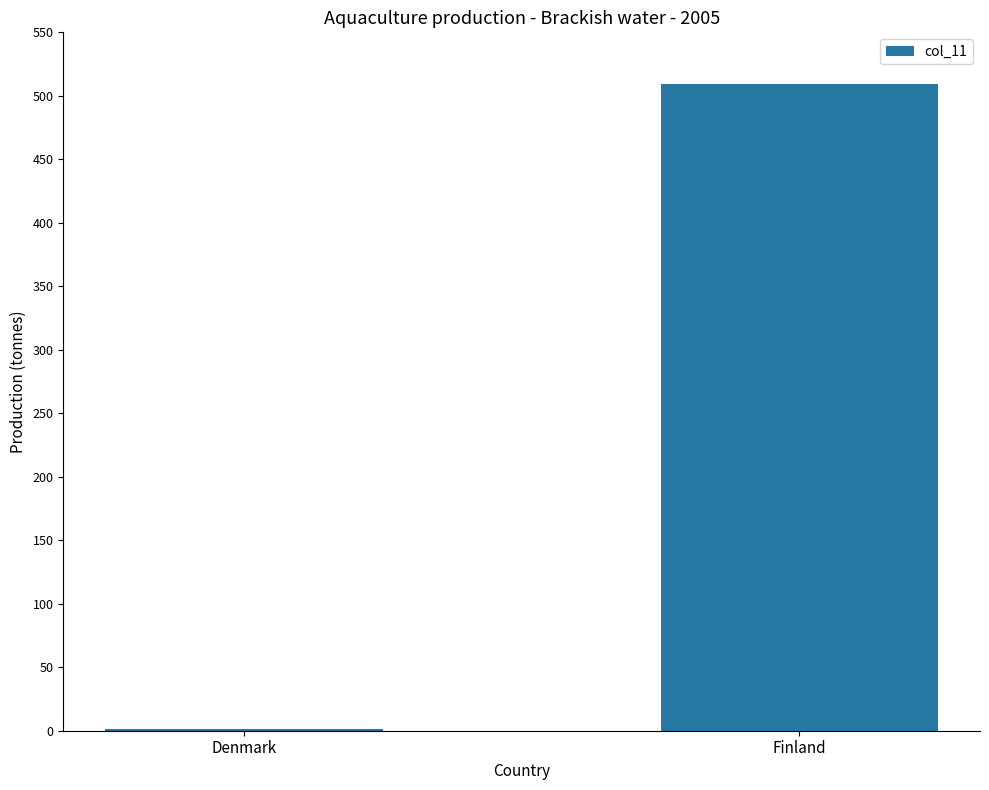

Are the bars horizontal?

No